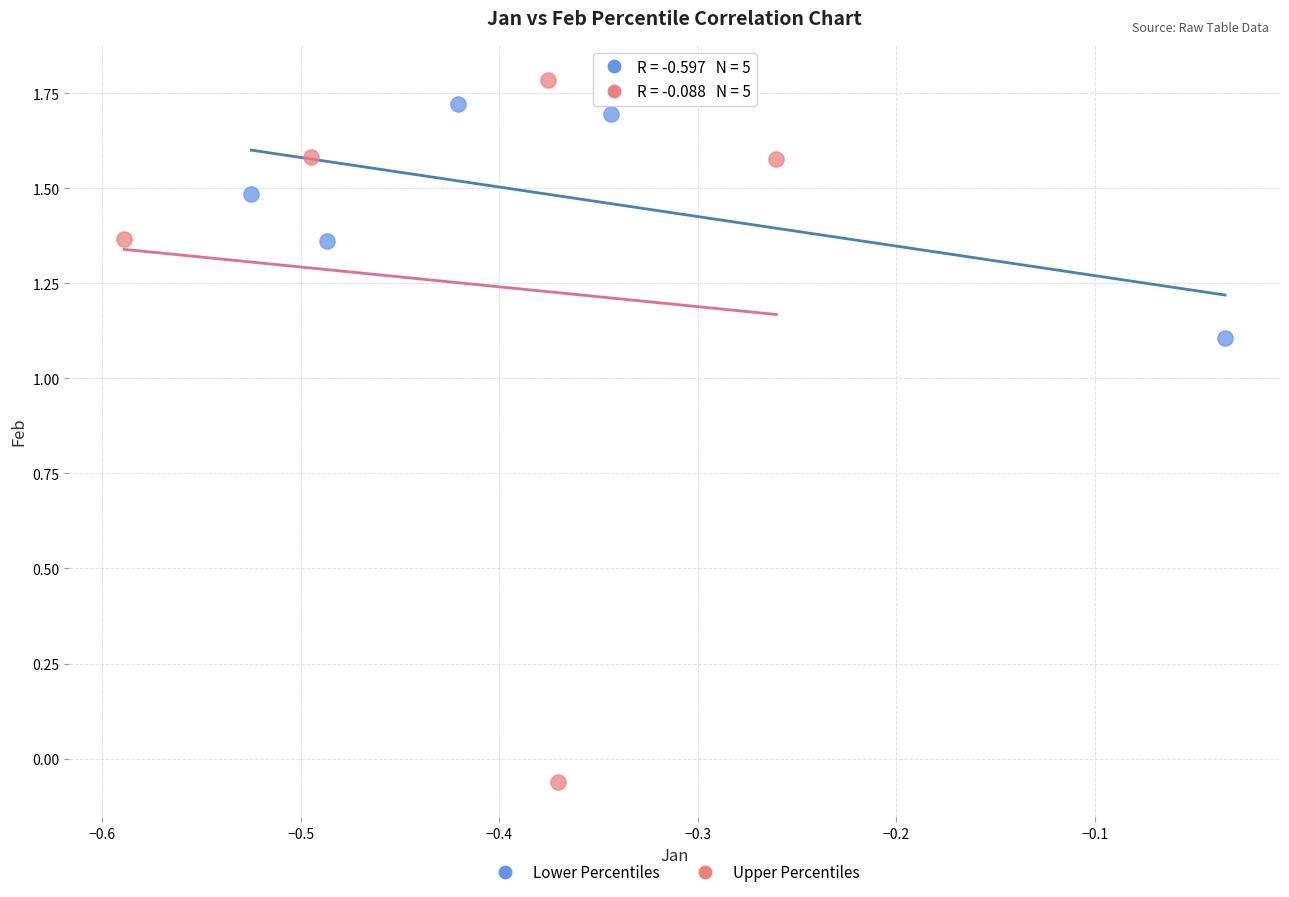

Which series contains the lowest Y value?

Upper Percentiles